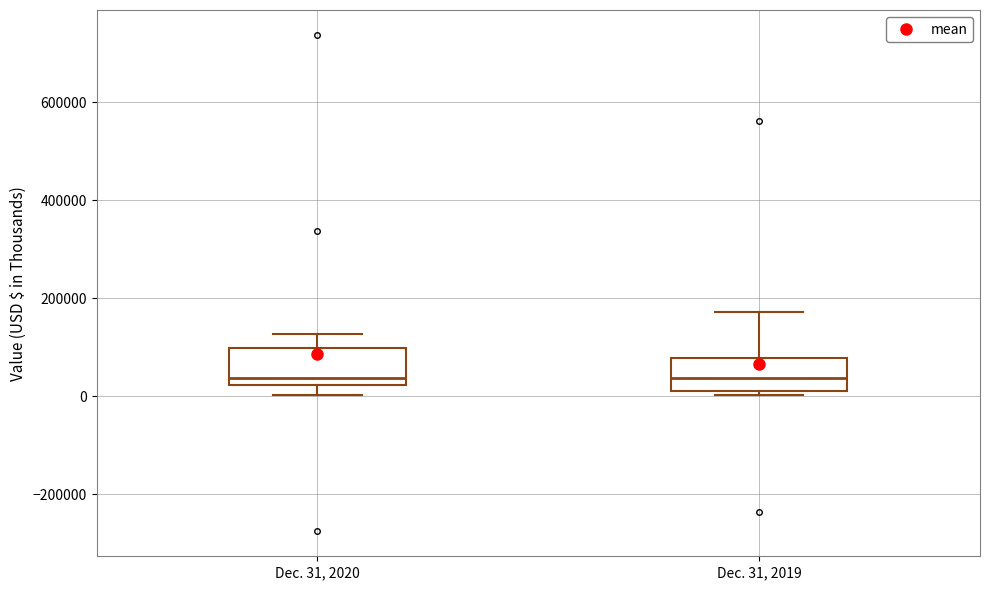

Where does the median line of the box for Dec. 31, 2020 sit on the y-axis? The values are not printed on the chart, so give them approximately, as read against the axis.

40000